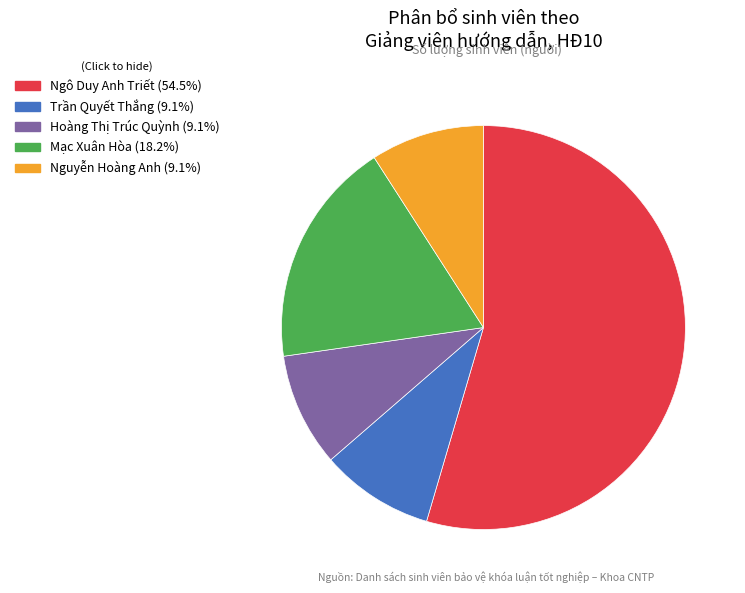

How many slices are in this pie chart?

5